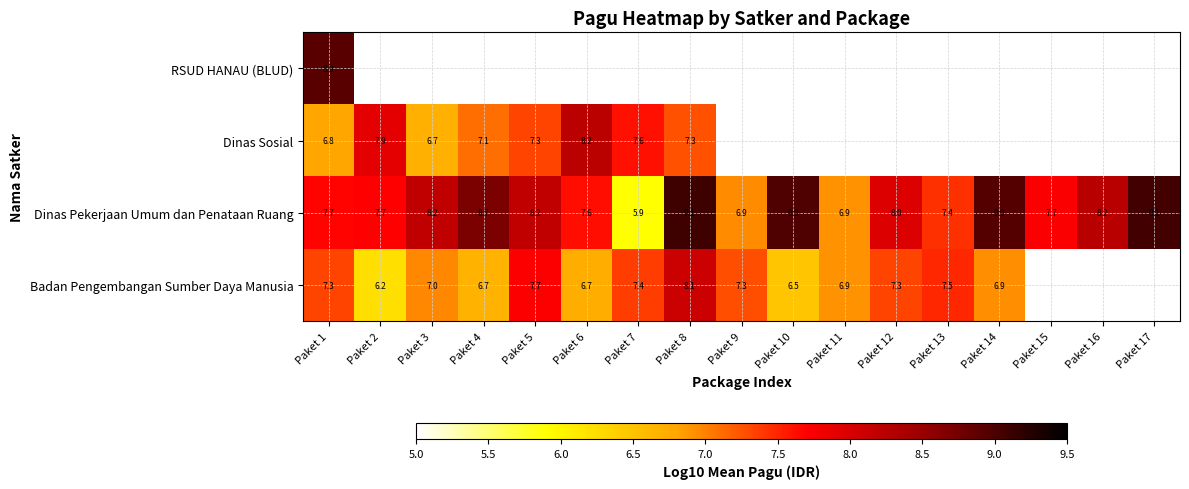

How many data points in Dinas Pekerjaan Umum dan Penataan Ruang are less than 8?

8